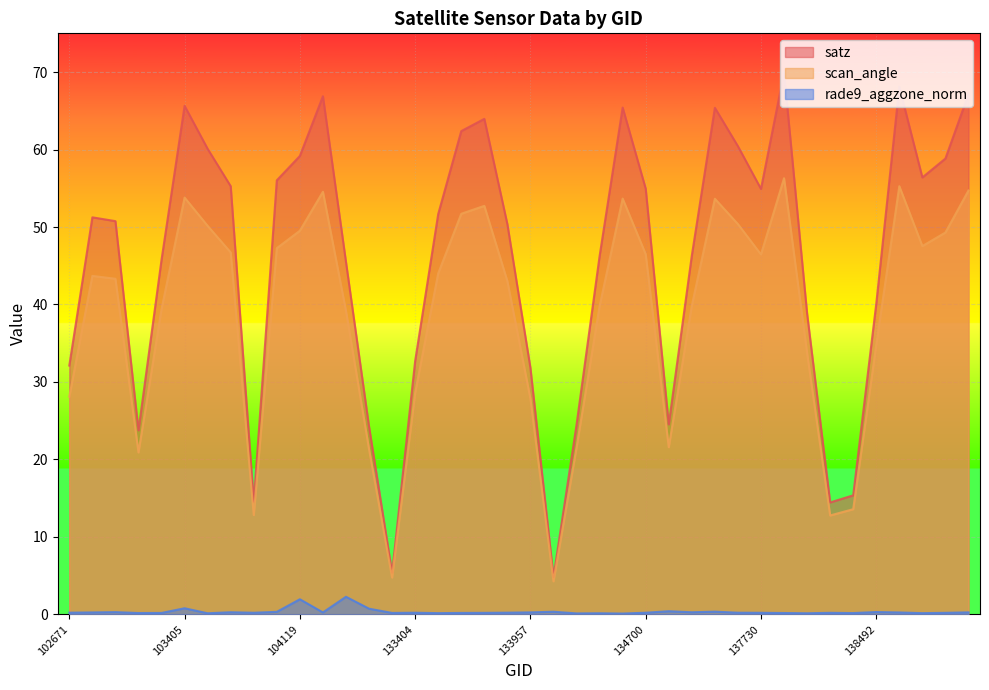

Which series has the largest total across all categories?

satz